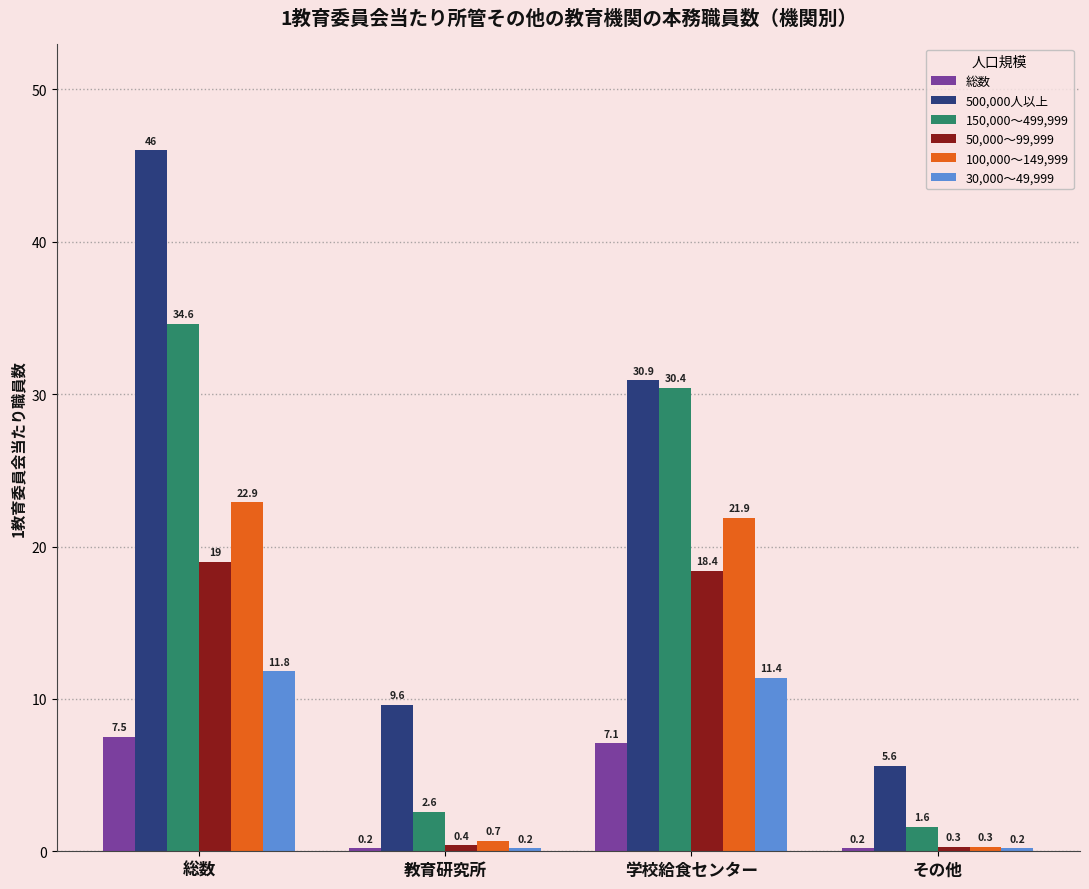

Which series has the largest total across all categories?

500,000人以上